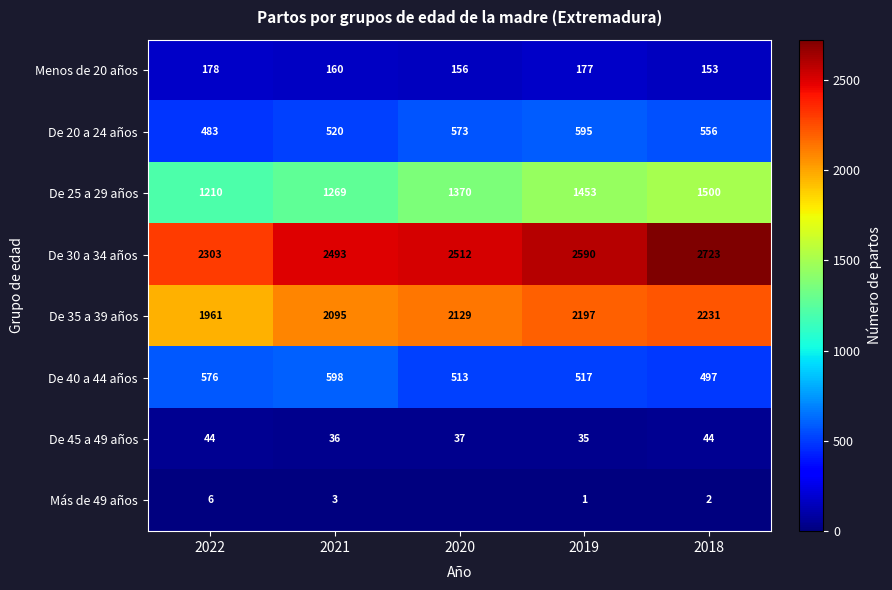

At how many categories does at least one series exceed 882?

5